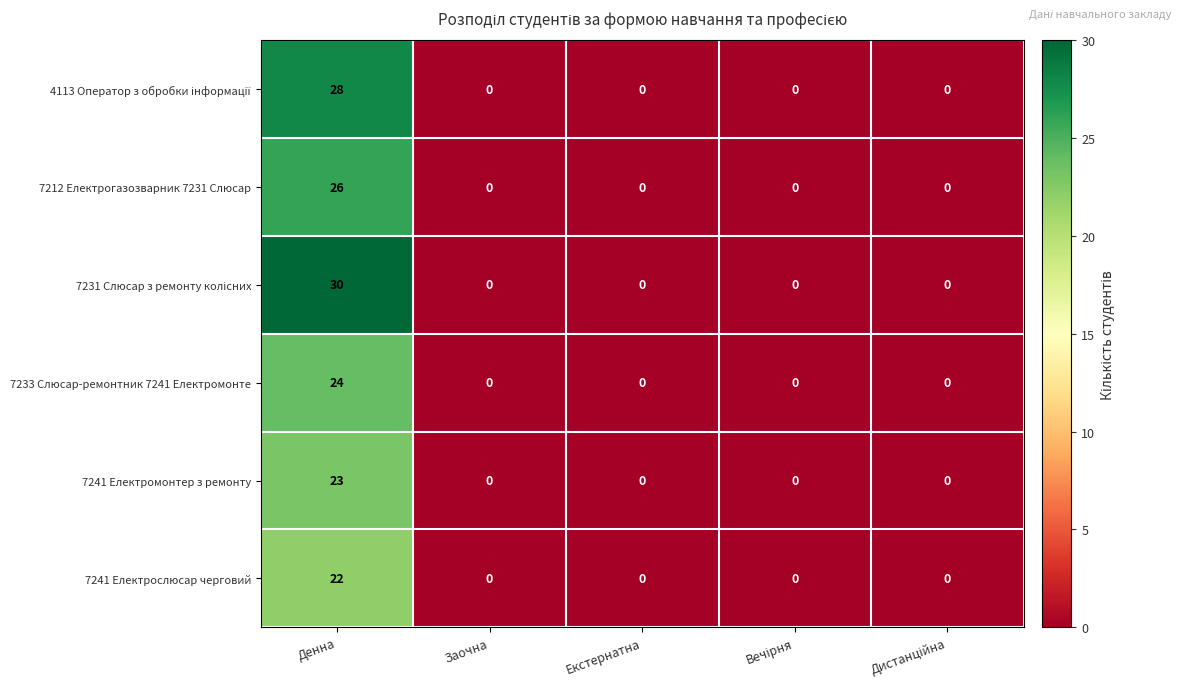

Is it true that 7212 Електрогазозварник 7231 Слюсар equals 0 at Заочна?

True